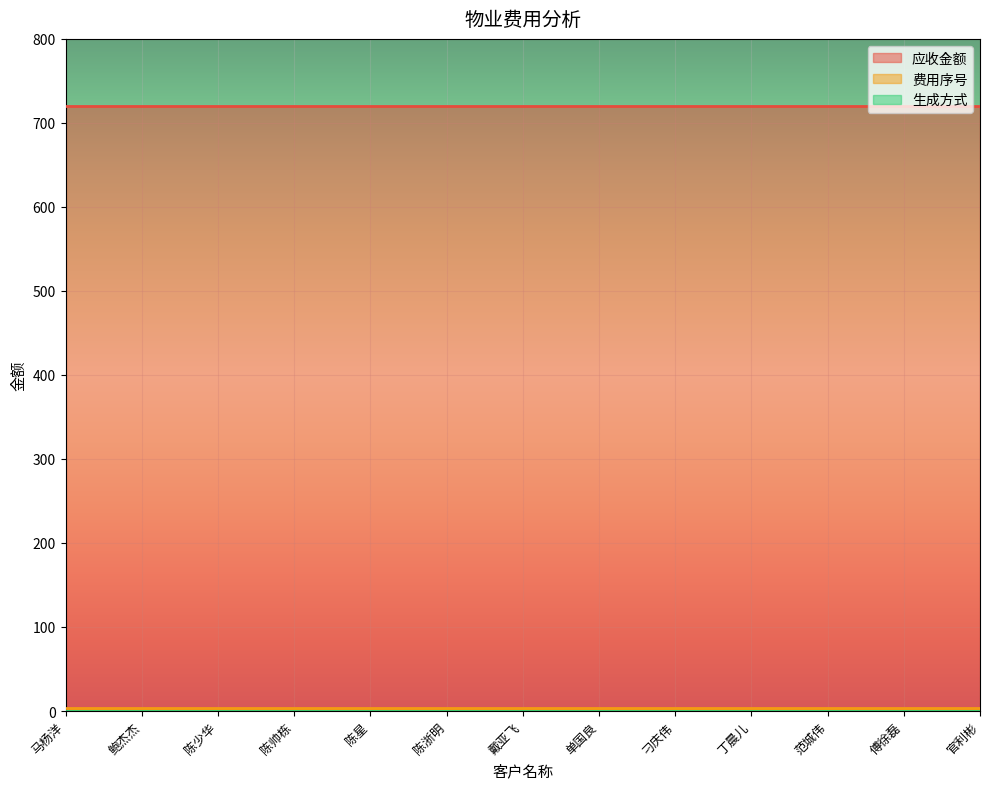

True or false: 生成方式 and 应收金额 intersect in this chart.

False